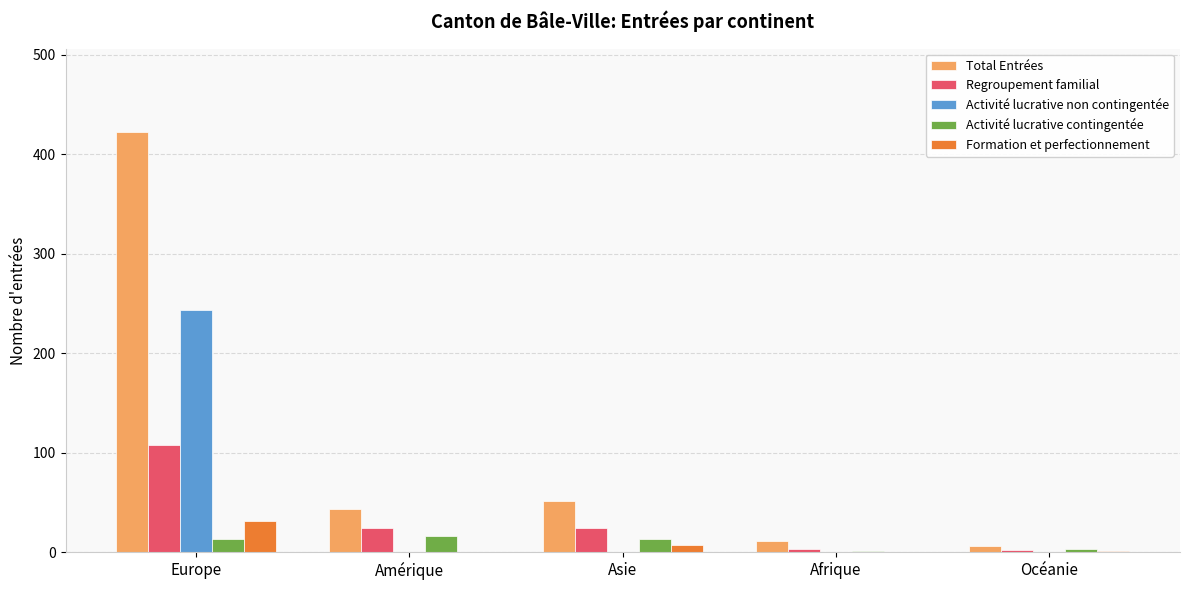

What is the maximum value shown in the chart?

422